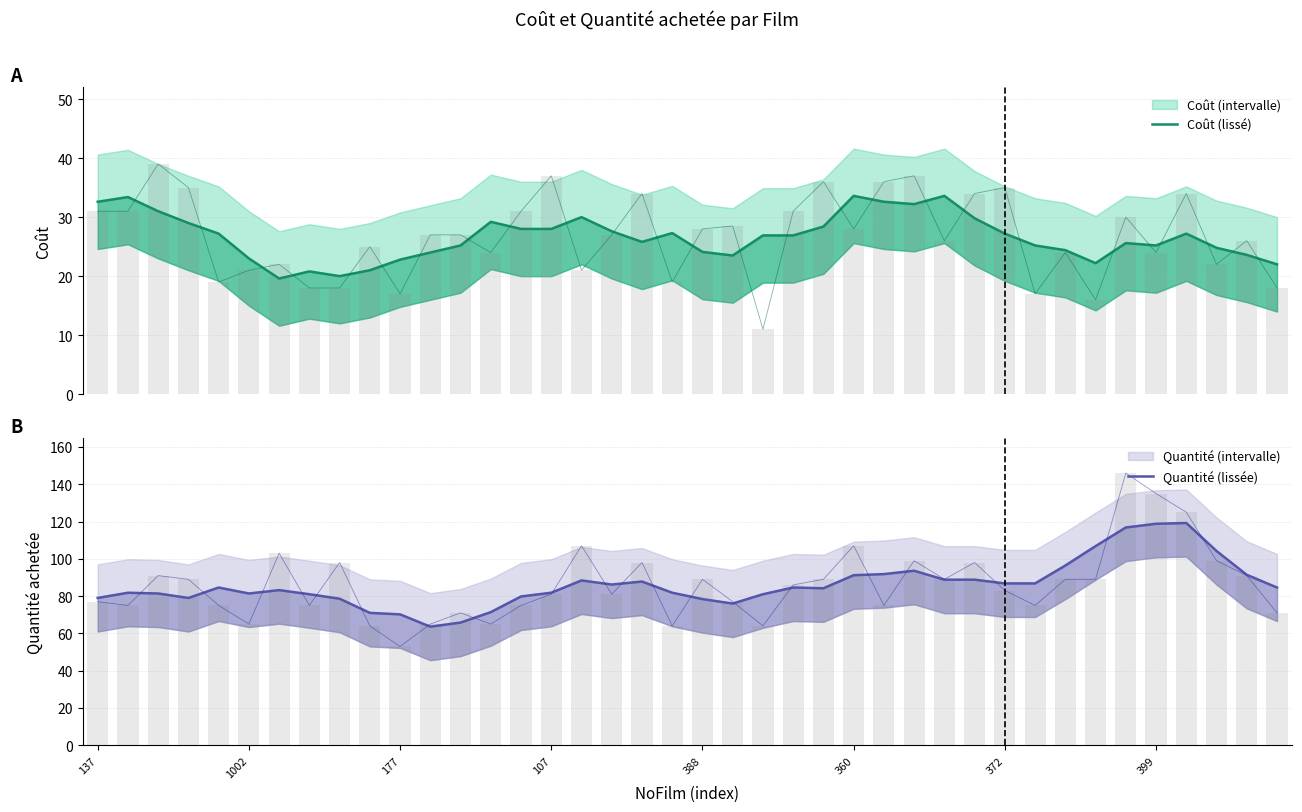

Does the chart contain any negative values?

No